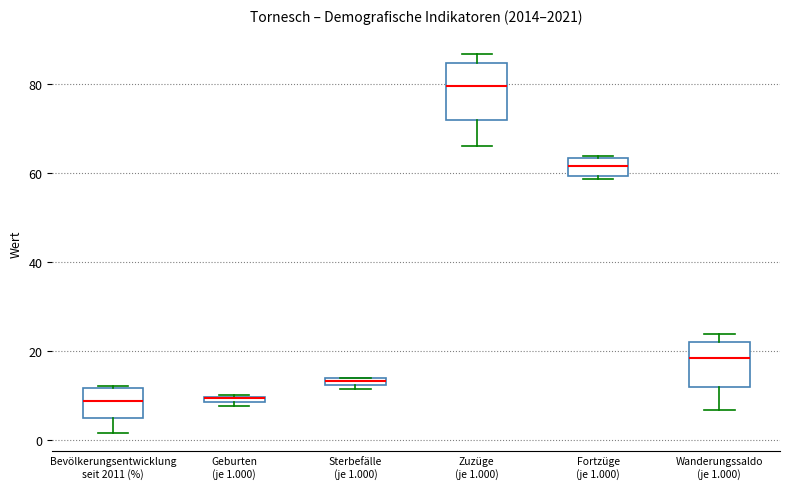

Where is the lower edge of the box for Fortzüge (je 1.000) on the y-axis? The values are not printed on the chart, so give them approximately, as read against the axis.

60